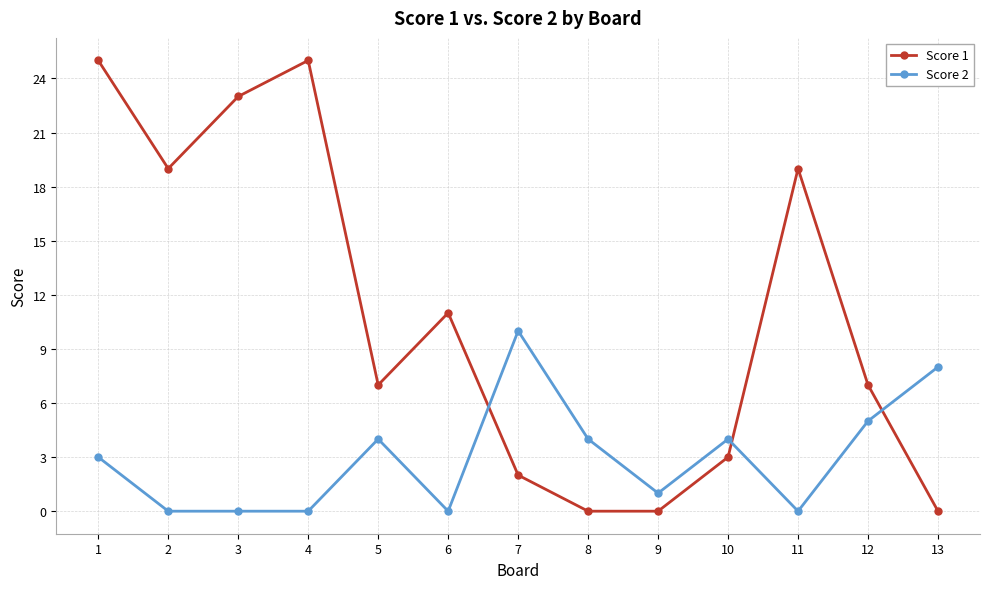

List the series in order of their overall mean, highest first.

Score 1, Score 2